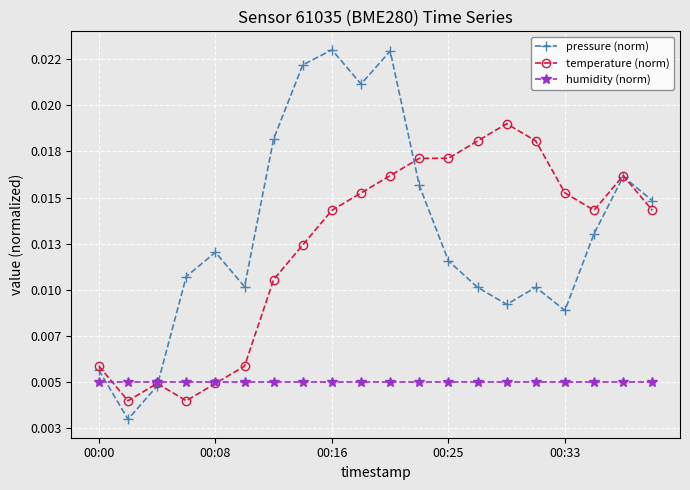

At how many categories does at least one series exceed 0?

20